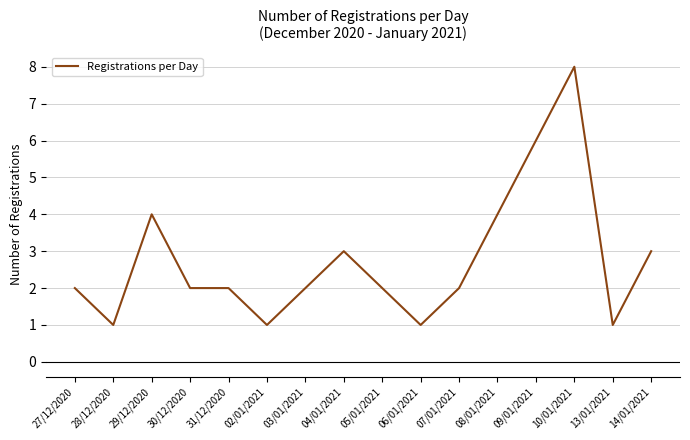

What is the difference between the maximum and minimum values?

7